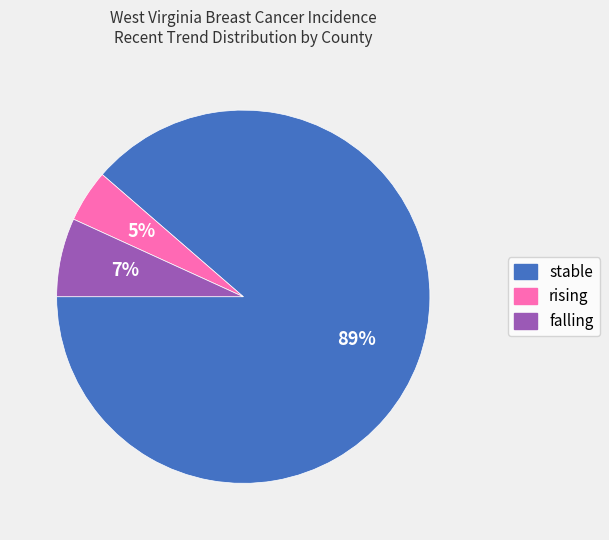

What is the majority slice?

stable